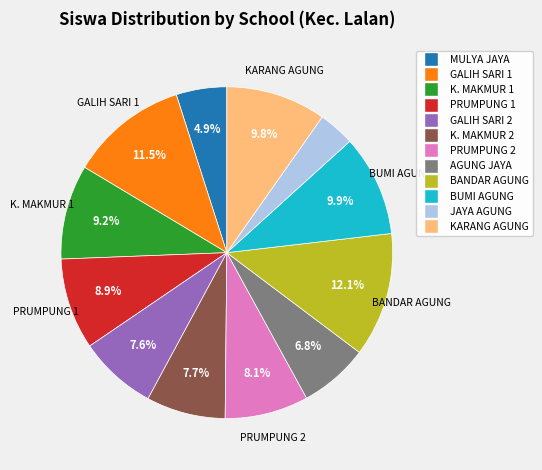

Is there a majority slice in this chart?

No